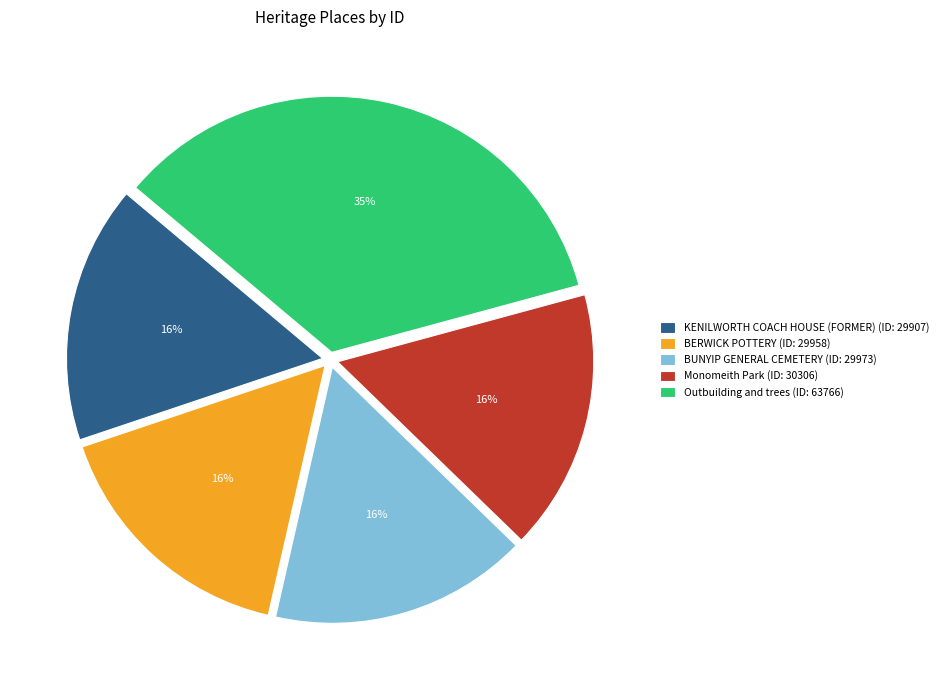

Which has a higher value, Outbuilding and trees or Monomeith Park?

Outbuilding and trees